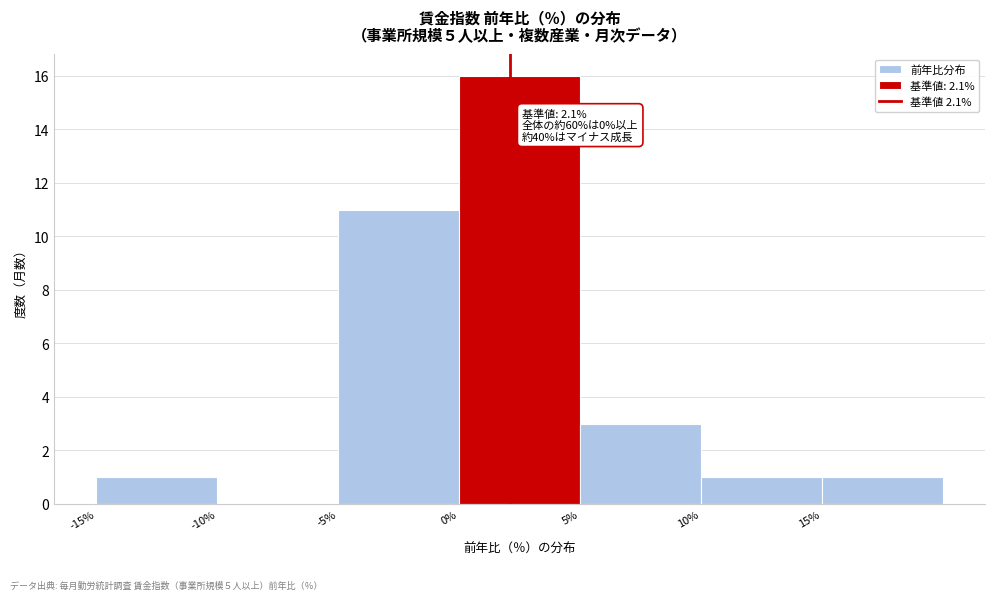

Which range on the x-axis has the tallest bar?

0 to 5